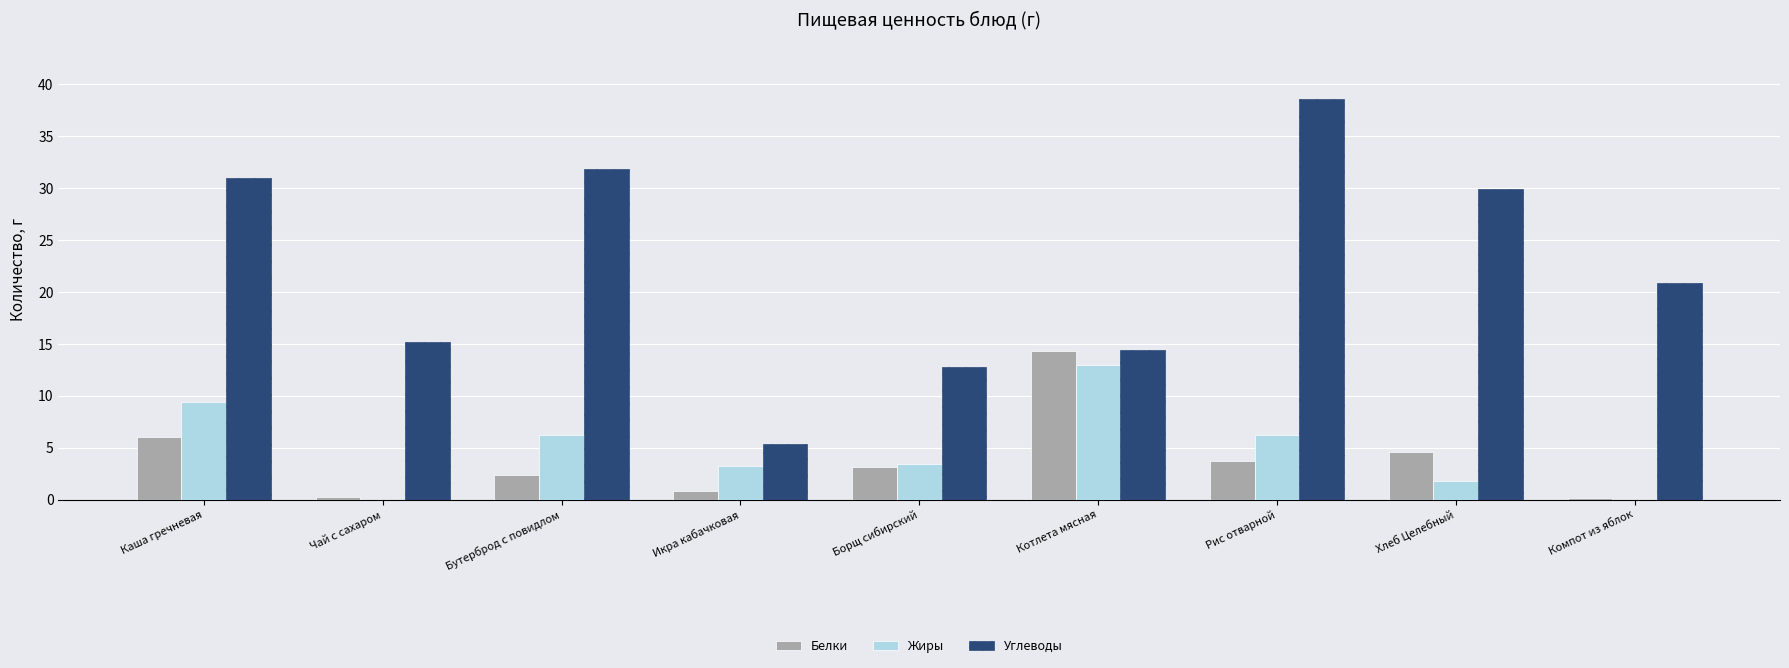

Which series changed the most between Чай с сахаром and Бутерброд с повидлом?

Углеводы